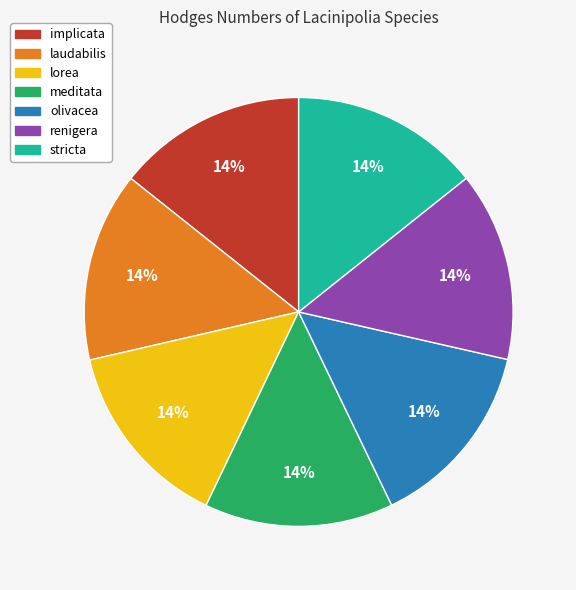

To the nearest percent, what percentage of the pie is lorea?

14%